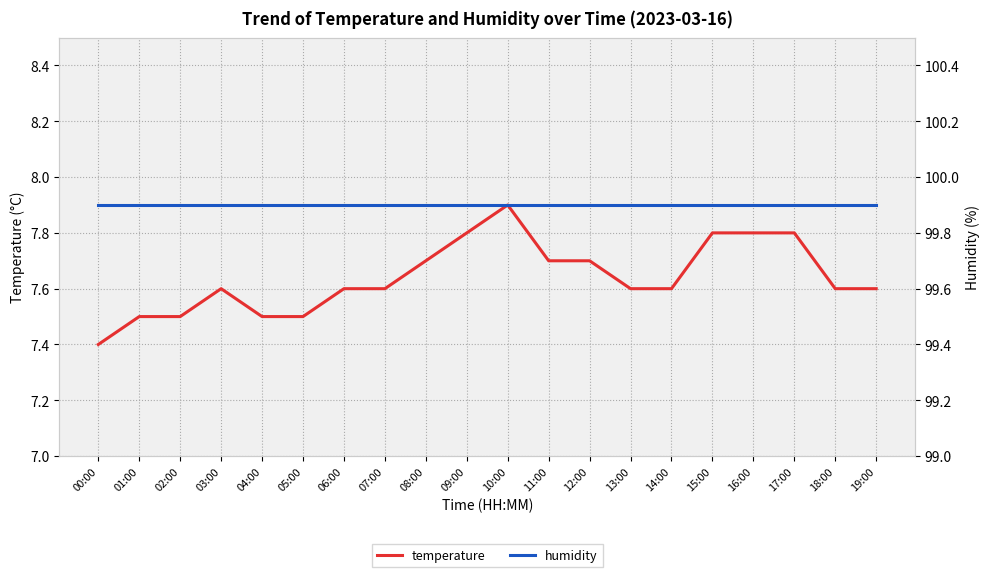

Reading left to right, transcribe all the data shown in this chart.

temperature: 00:00=7.4	01:00=7.5	02:00=7.5	03:00=7.6	04:00=7.5	05:00=7.5	06:00=7.6	07:00=7.6	08:00=7.7	09:00=7.8	10:00=7.9	11:00=7.7	12:00=7.7	13:00=7.6	14:00=7.6	15:00=7.8	16:00=7.8	17:00=7.8	18:00=7.6	19:00=7.6
humidity: 00:00=99.9	01:00=99.9	02:00=99.9	03:00=99.9	04:00=99.9	05:00=99.9	06:00=99.9	07:00=99.9	08:00=99.9	09:00=99.9	10:00=99.9	11:00=99.9	12:00=99.9	13:00=99.9	14:00=99.9	15:00=99.9	16:00=99.9	17:00=99.9	18:00=99.9	19:00=99.9